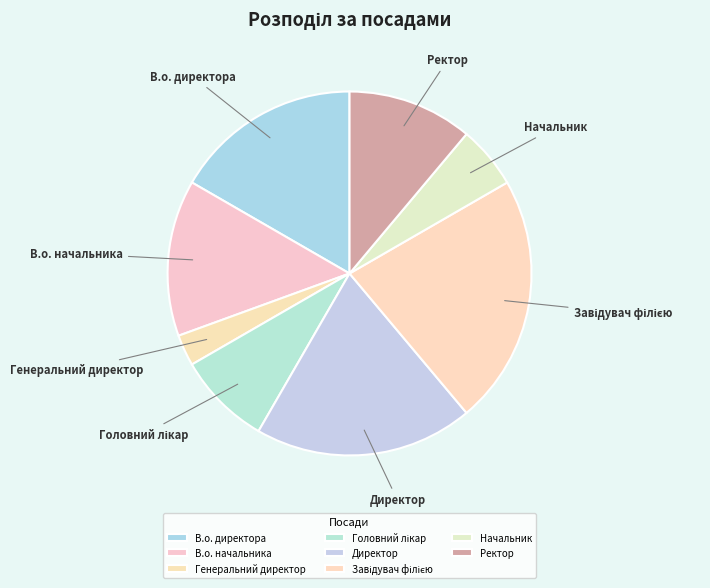

Is В.о. начальника the majority of the pie?

No